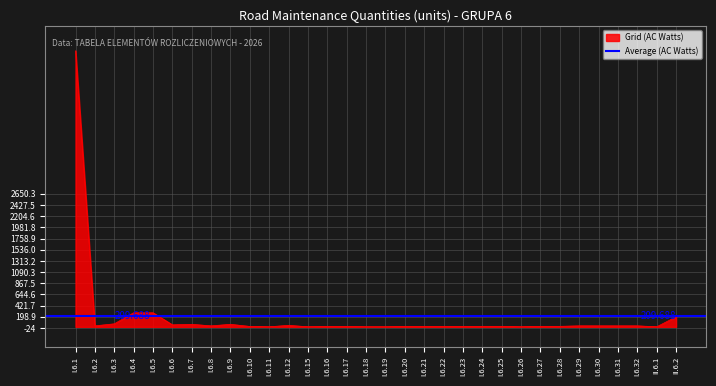

What is the average value?

210